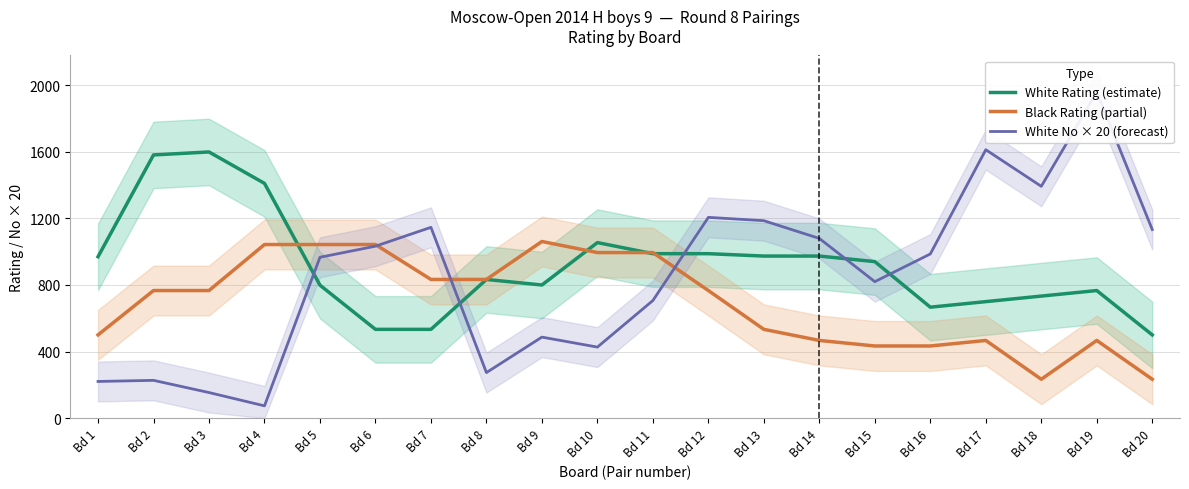

Which category has the highest value across all series?

Bd 19